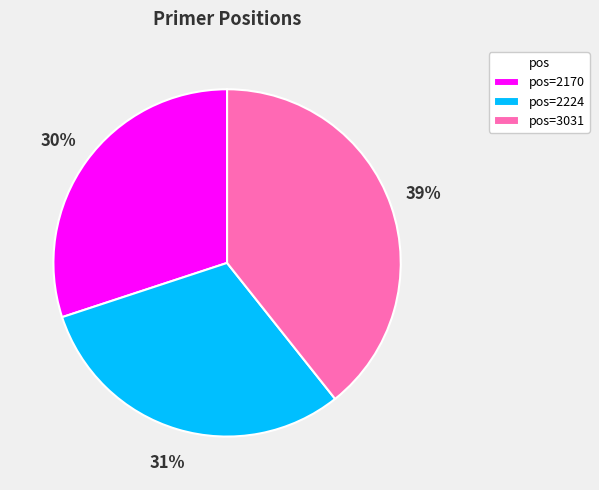

To the nearest percent, what portion does pos=3031 represent?

39%